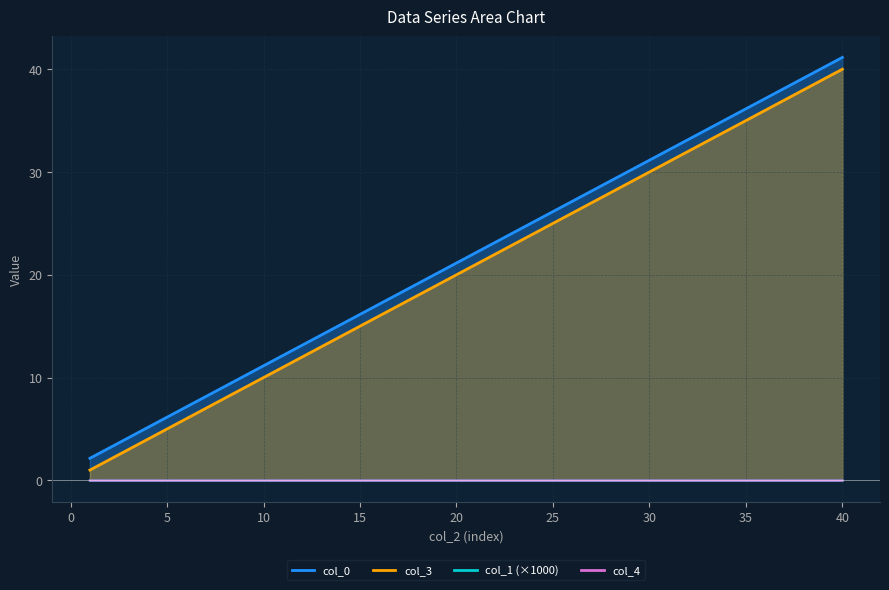

What is the value of the col_3 point at the 1st from the left?

1.0